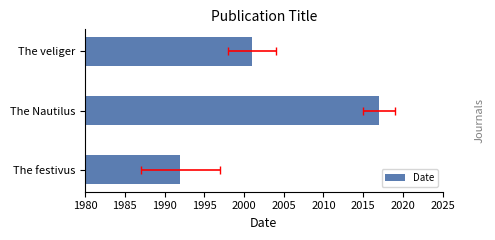

Reading left to right, transcribe all the data shown in this chart.

1992	2017	2001